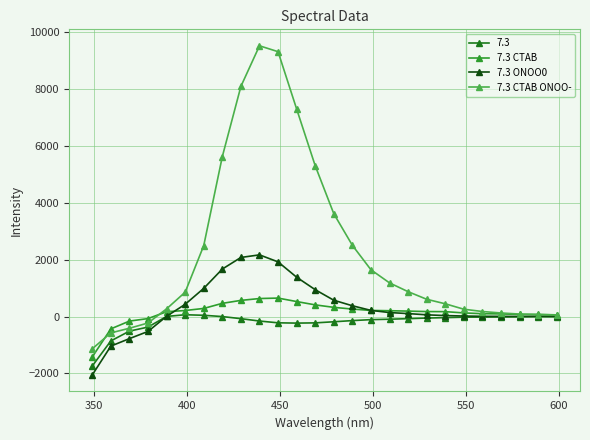

Which series has the largest range (max minus min)?

7.3 CTAB ONOO-